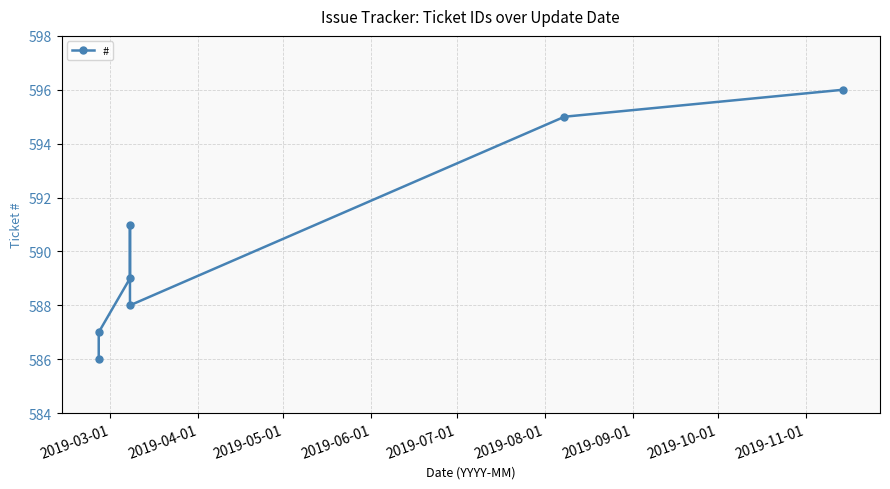

What is the average value?

590